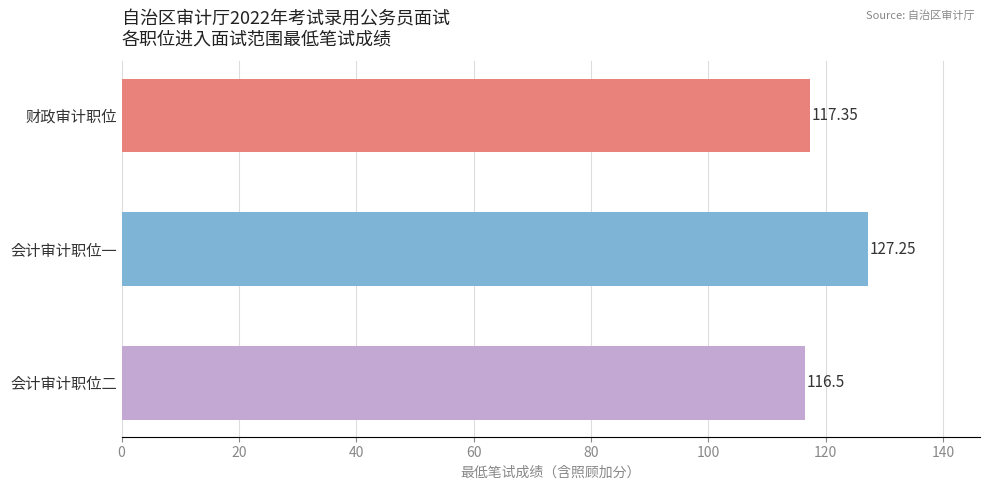

List the labels in order of value, smallest first.

会计审计职位二, 财政审计职位, 会计审计职位一